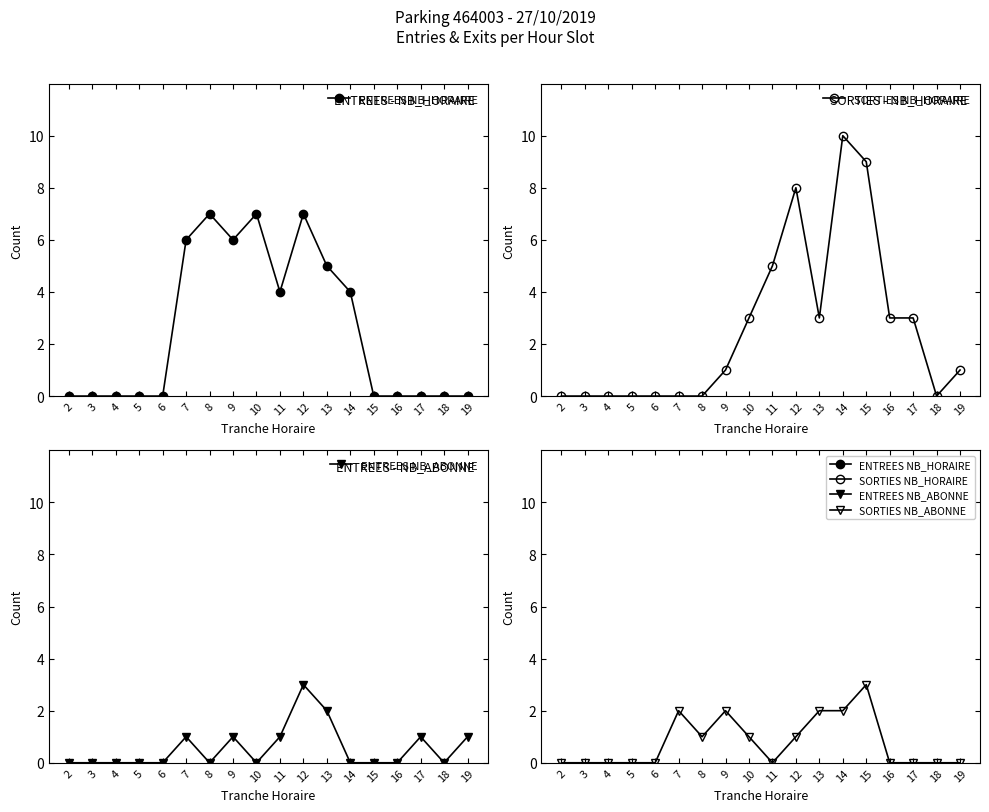

At how many categories does at least one series exceed 3?

9